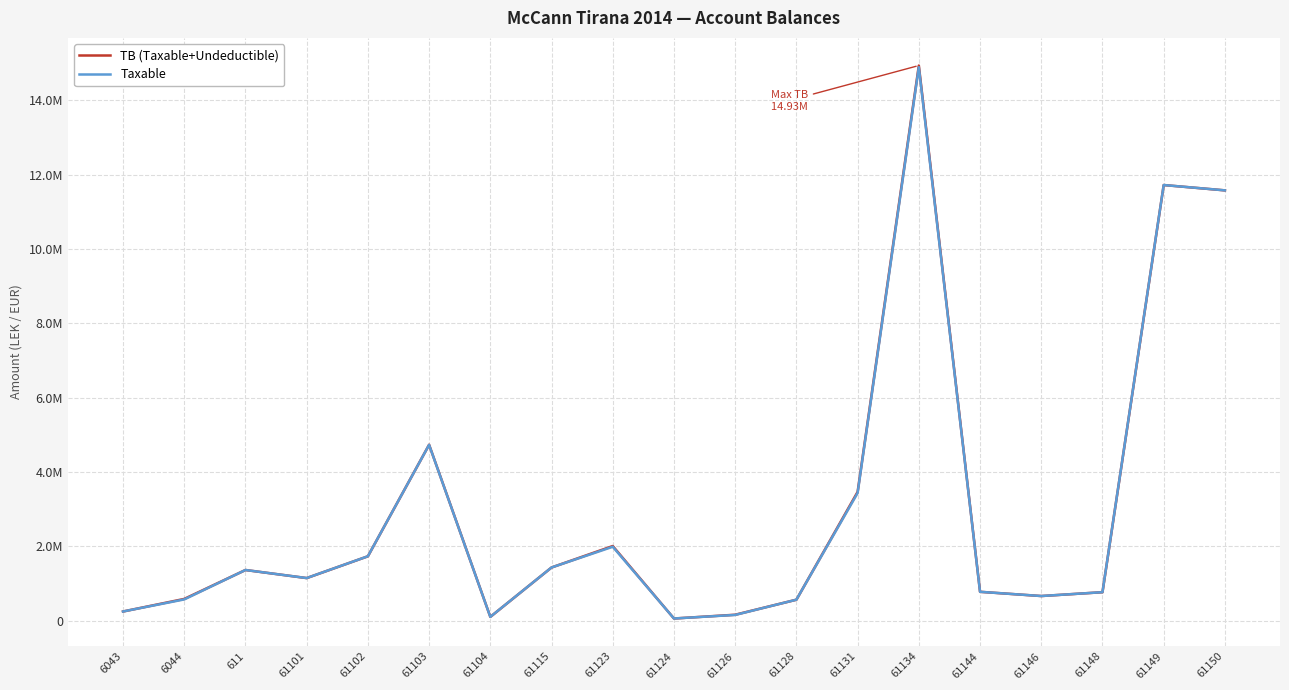

What is the label of the 19th point from the left?

61150